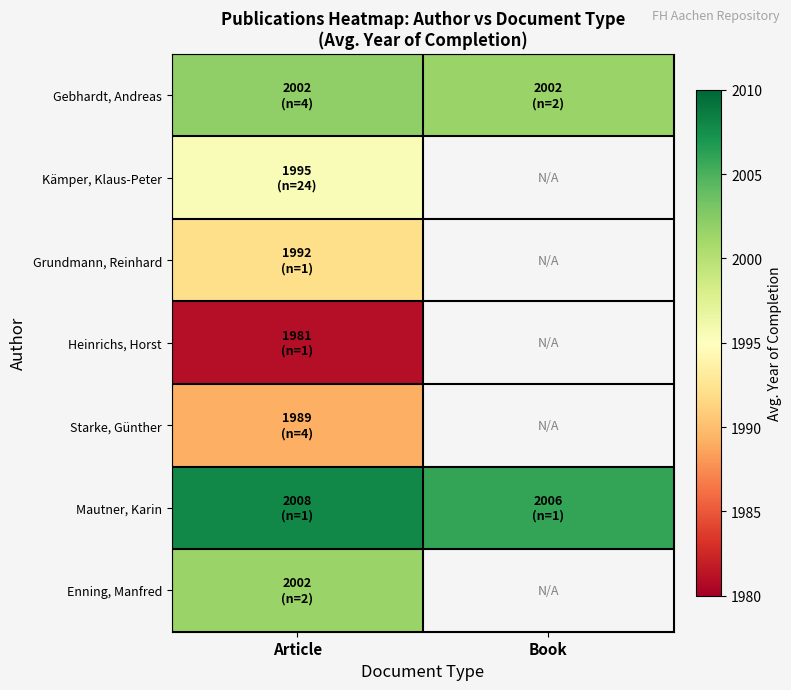

Which has a higher value, Article or Book?

Article